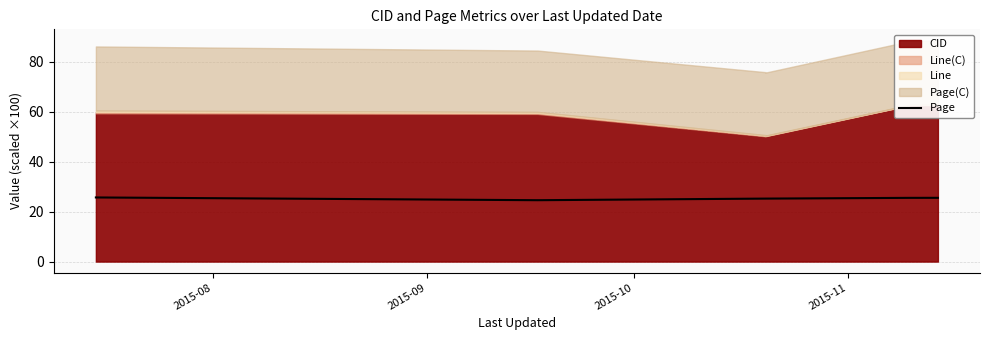

What is the ratio of the value at 2015-11 to the value at 2015-10?

1.0